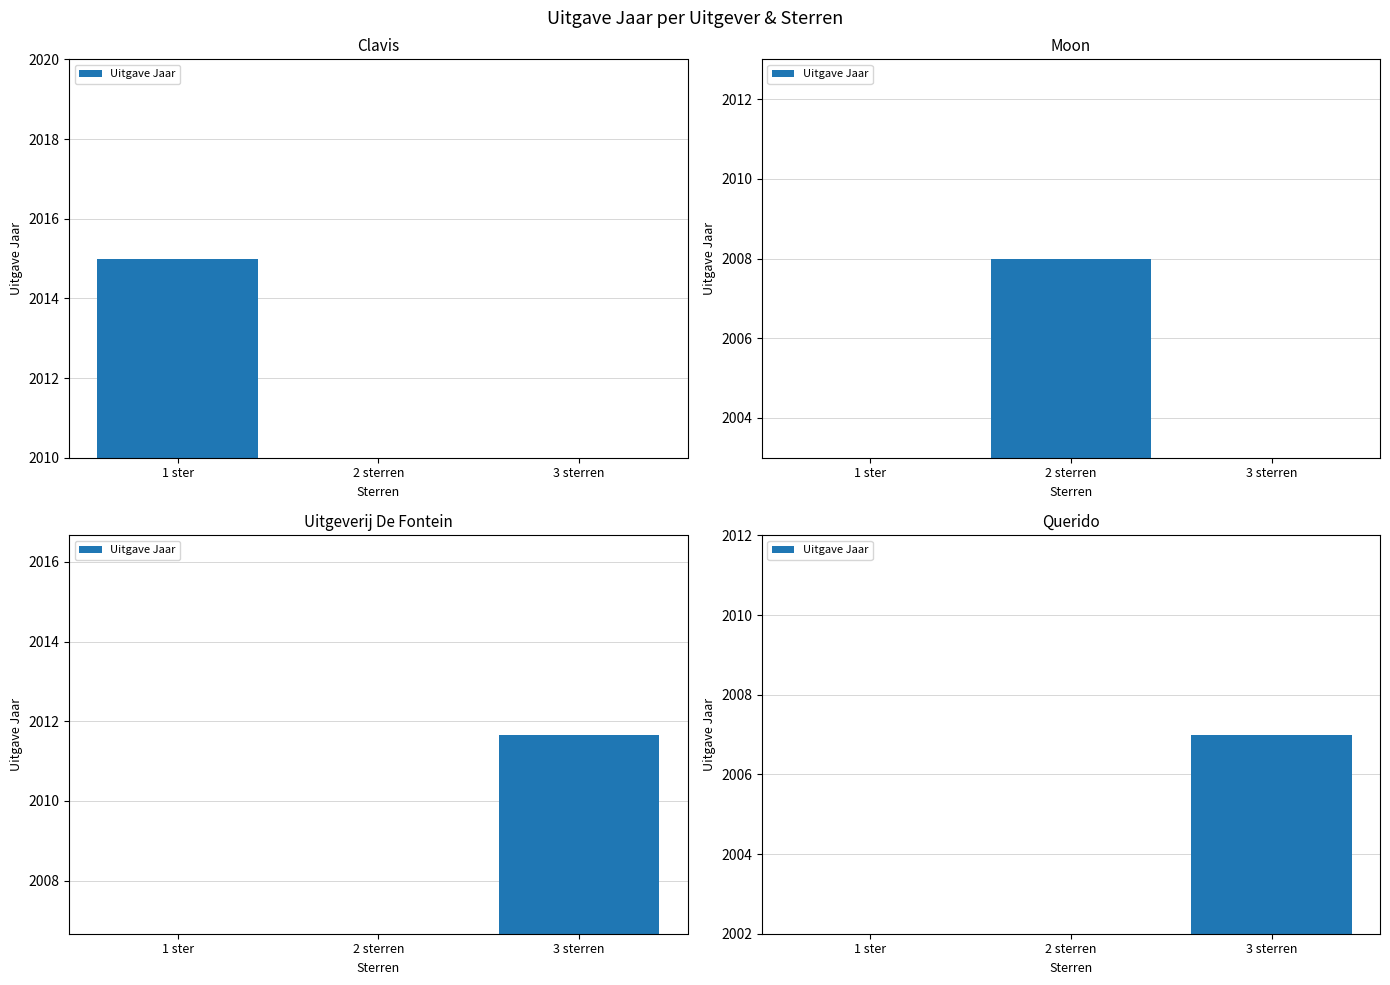

What is the label of the 2nd bar from the right?

2 sterren